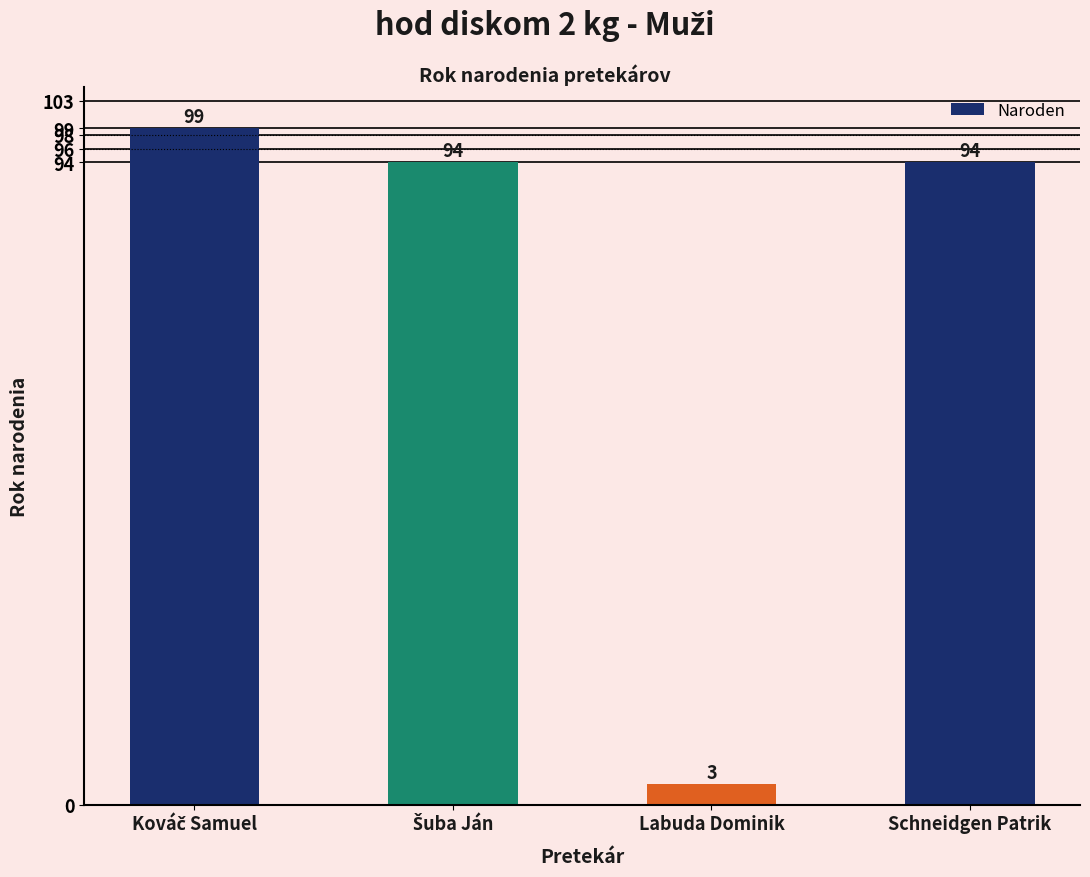

What is the label of the 2nd bar from the right?

Labuda Dominik